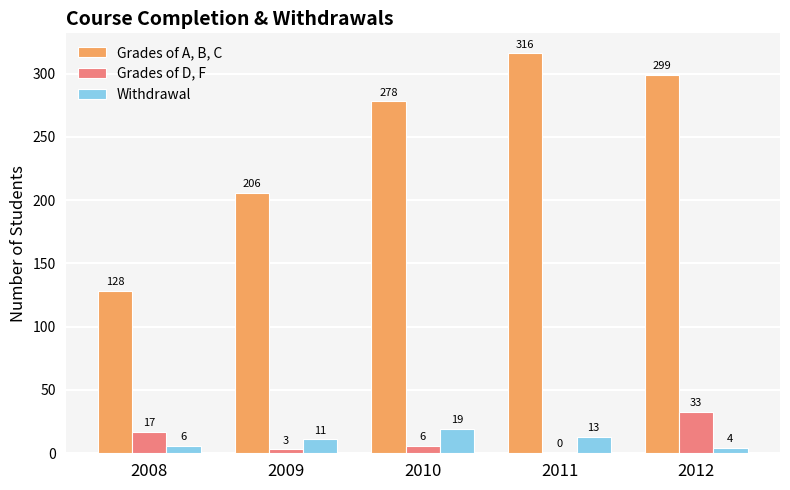

Are the bars grouped side by side (vs. stacked)?

Yes